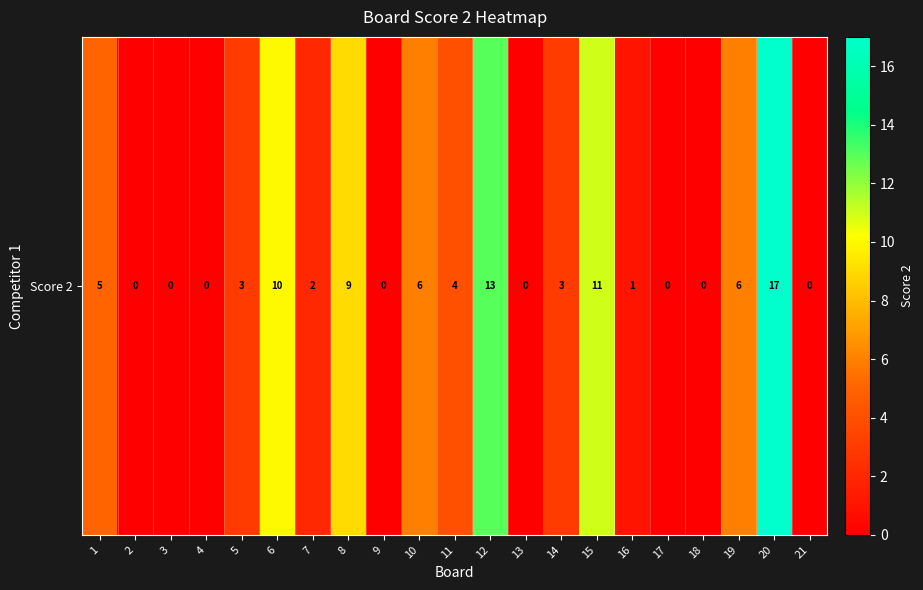

Is it true that the value at 1 is 5?

True